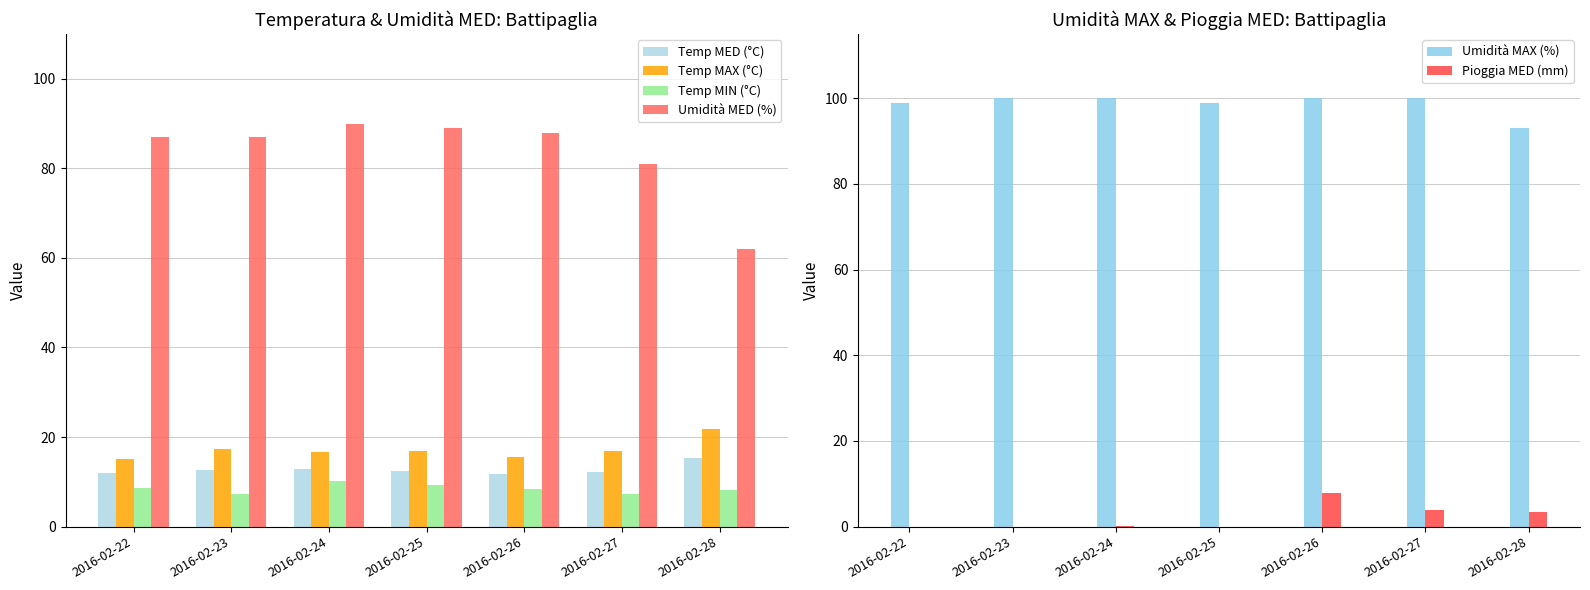

How many groups of bars are there?

7